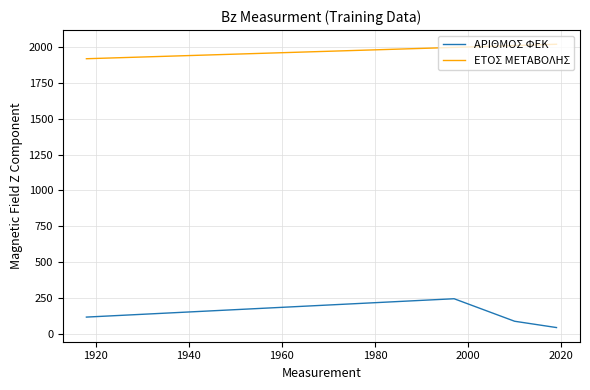

What is the sum of all ΕΤΟΣ ΜΕΤΑΒΟΛΗΣ values?

7944